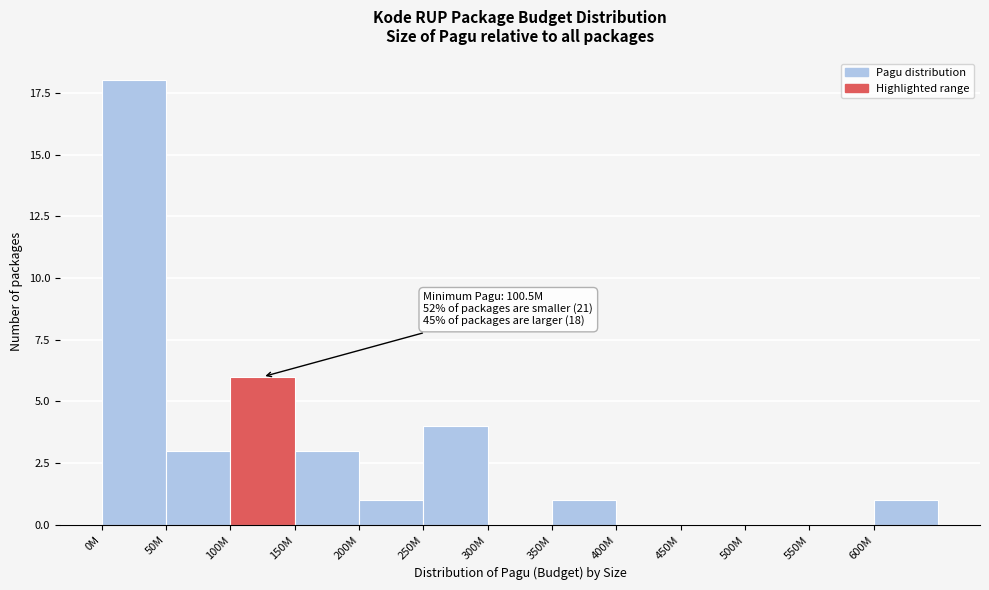

Reading left to right, transcribe all the data shown in this chart.

0M=18	50M=3	100M=6	150M=3	200M=1	250M=4	300M=0	350M=1	400M=0	450M=0	500M=0	550M=0	600M=1